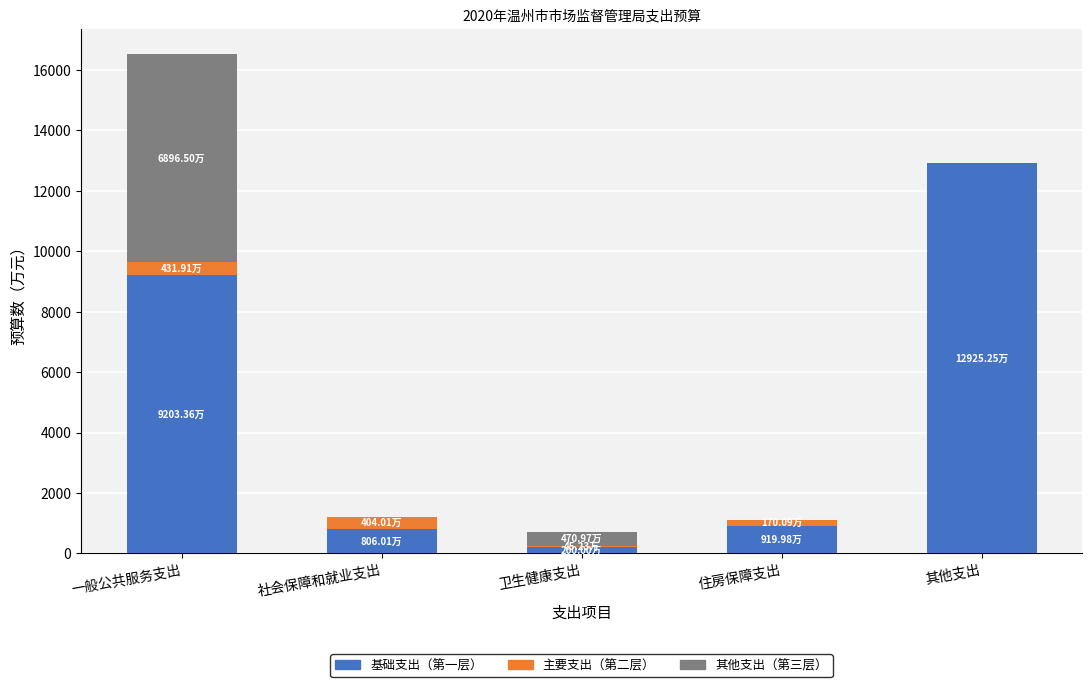

At which label is 基础支出（第一层） closest to 6562?

一般公共服务支出